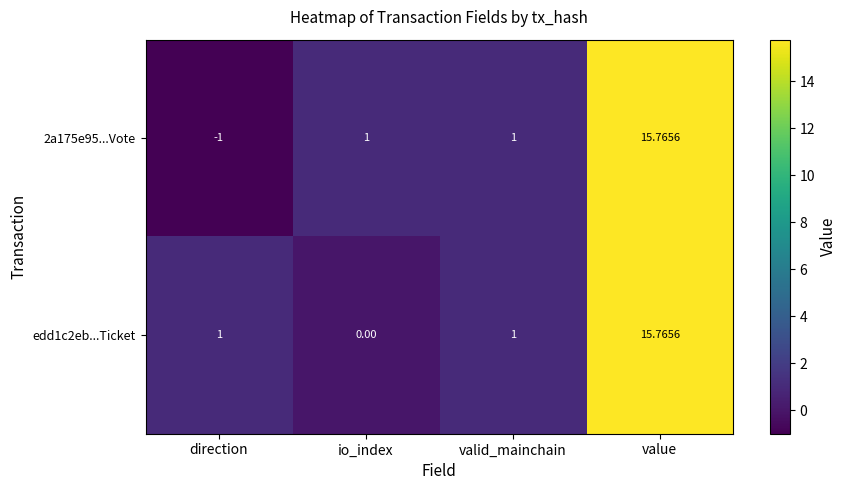

Is the value of edd1c2eb...Ticket at direction greater than the value of 2a175e95...Vote at value?

No